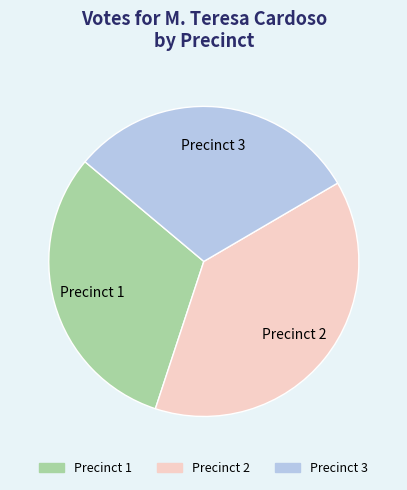

Does Precinct 1 account for over 50% of the chart?

No